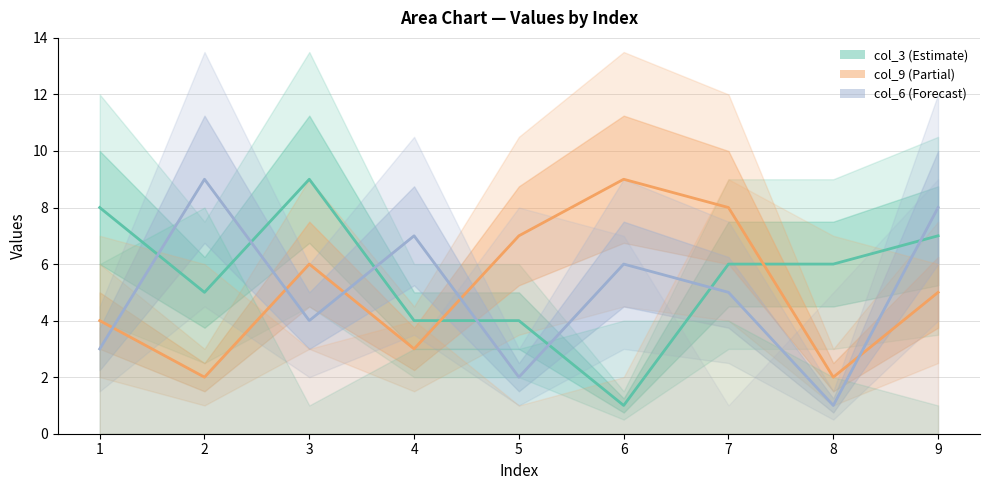

What is the value of the col_9 point at the 4th from the left?

3